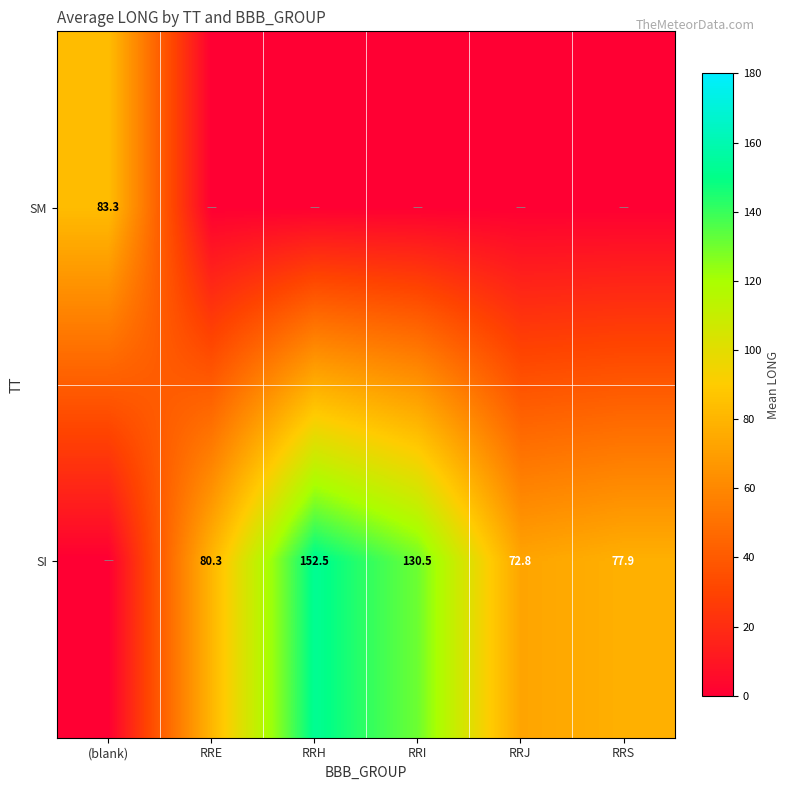

How many series are shown in this chart?

2